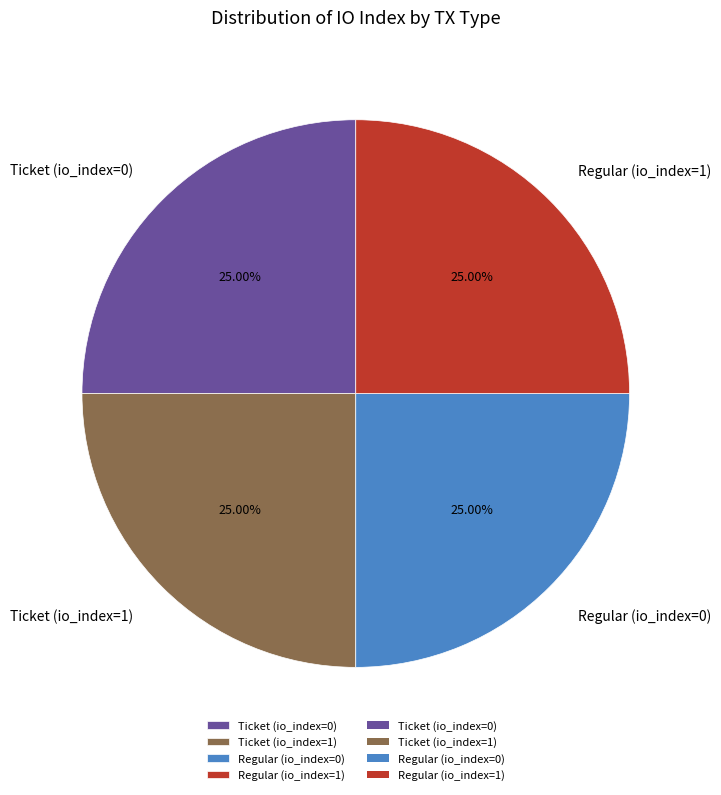

The Ticket (io_index=1) slice represents 59% of the pie. True or false?

False